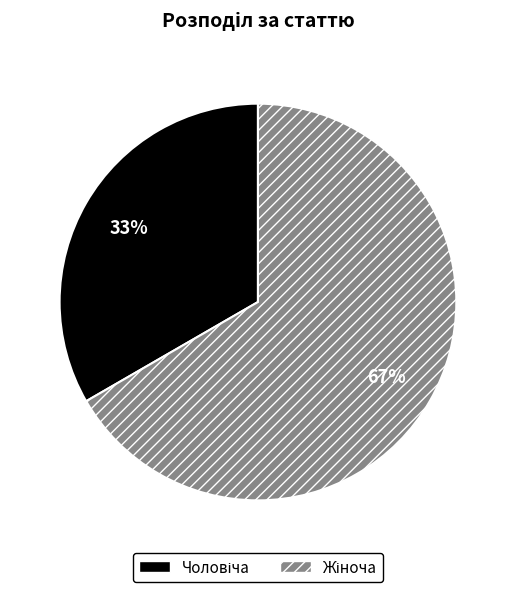

To the nearest percent, what is the average slice percentage?

50%